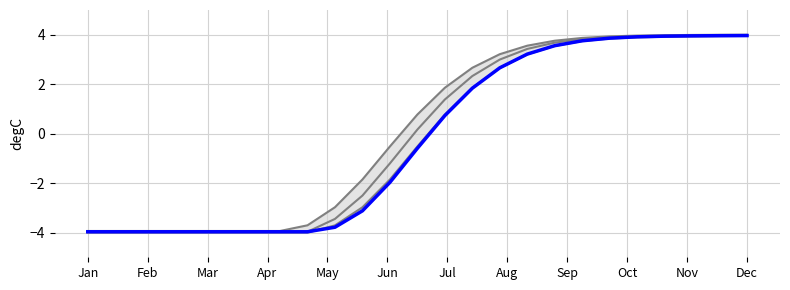

Is the value of reference at Nov greater than the value of low at Oct?

Yes